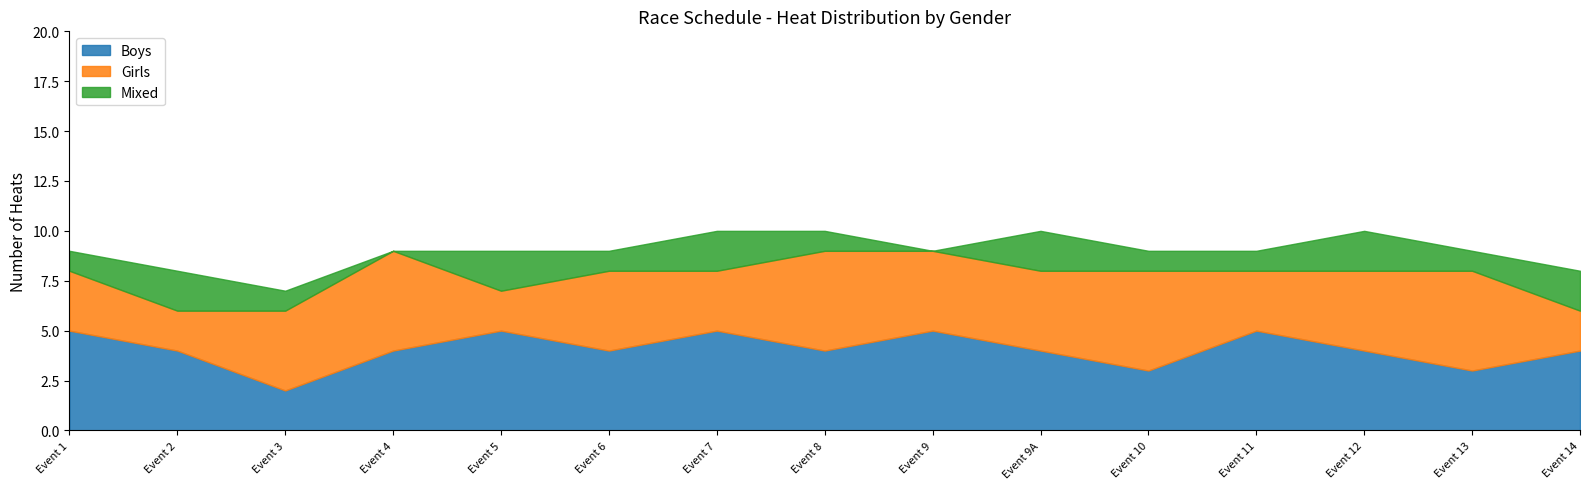

Which has a higher value, Event 12 or Event 13?

Event 12